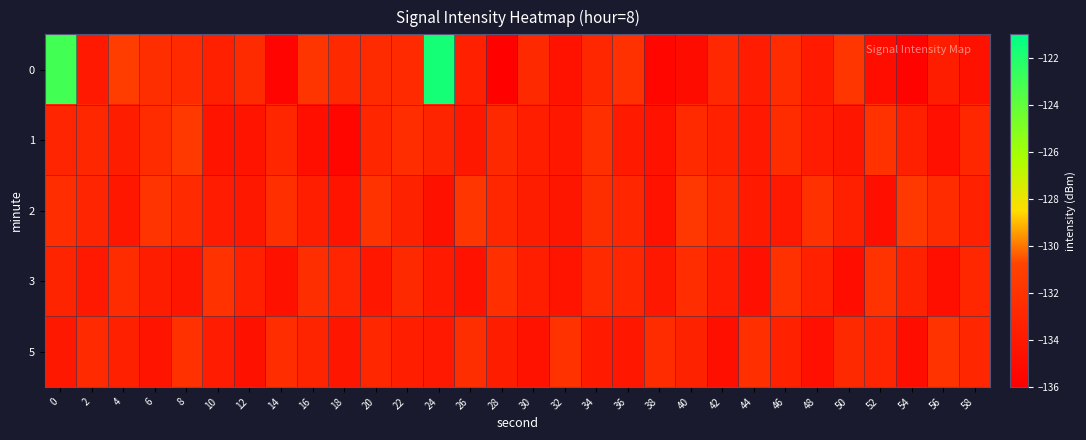

Reading left to right, transcribe all the data shown in this chart.

0: 0=-123.0	2=-134.0	4=-131.2	6=-132.4	8=-132.7	10=-133.5	12=-132.7	14=-135.6	16=-131.8	18=-132.8	20=-132.6	22=-132.7	24=-121.7	26=-133.5	28=-135.8	30=-132.8	32=-134.5	34=-132.9	36=-132.1	38=-135.5	40=-135.0	42=-132.9	44=-133.8	46=-132.6	48=-133.9	50=-131.8	52=-134.9	54=-135.7	56=-133.7	58=-134.6
1: 0=-133.1	2=-133.0	4=-133.7	6=-132.5	8=-131.6	10=-134.4	12=-134.4	14=-133.0	16=-134.8	18=-135.5	20=-133.0	22=-132.5	24=-133.2	26=-134.1	28=-132.8	30=-133.6	32=-134.2	34=-132.3	36=-133.9	38=-134.5	40=-132.7	42=-133.4	44=-134.0	46=-132.6	48=-133.8	50=-134.3	52=-132.1	54=-133.5	56=-134.7	58=-132.9
2: 0=-132.5	2=-133.1	4=-134.2	6=-131.9	8=-132.7	10=-133.8	12=-134.1	14=-132.3	16=-133.6	18=-134.4	20=-132.0	22=-133.3	24=-134.6	26=-131.8	28=-132.9	30=-133.7	32=-134.3	34=-132.4	36=-133.0	38=-134.5	40=-131.7	42=-132.8	44=-133.9	46=-134.0	48=-132.2	50=-133.5	52=-134.8	54=-131.6	56=-132.6	58=-133.4
3: 0=-133.2	2=-134.0	4=-132.6	6=-133.7	8=-134.3	10=-132.1	12=-133.5	14=-134.6	16=-132.4	18=-133.1	20=-134.2	22=-132.8	24=-133.9	26=-134.5	28=-132.3	30=-133.6	32=-134.4	34=-132.7	36=-133.0	38=-134.1	40=-132.5	42=-133.8	44=-134.7	46=-132.2	48=-133.4	50=-134.9	52=-132.0	54=-133.3	56=-134.8	58=-132.9
5: 0=-134.1	2=-132.7	4=-133.5	6=-134.4	8=-132.2	10=-133.8	12=-134.6	14=-132.5	16=-133.2	18=-134.3	20=-132.9	22=-133.6	24=-134.0	26=-132.4	28=-133.7	30=-134.5	32=-132.1	34=-133.9	36=-134.2	38=-132.6	40=-133.3	42=-134.8	44=-132.3	46=-133.4	48=-134.7	50=-132.8	52=-133.1	54=-134.9	56=-132.0	58=-133.0